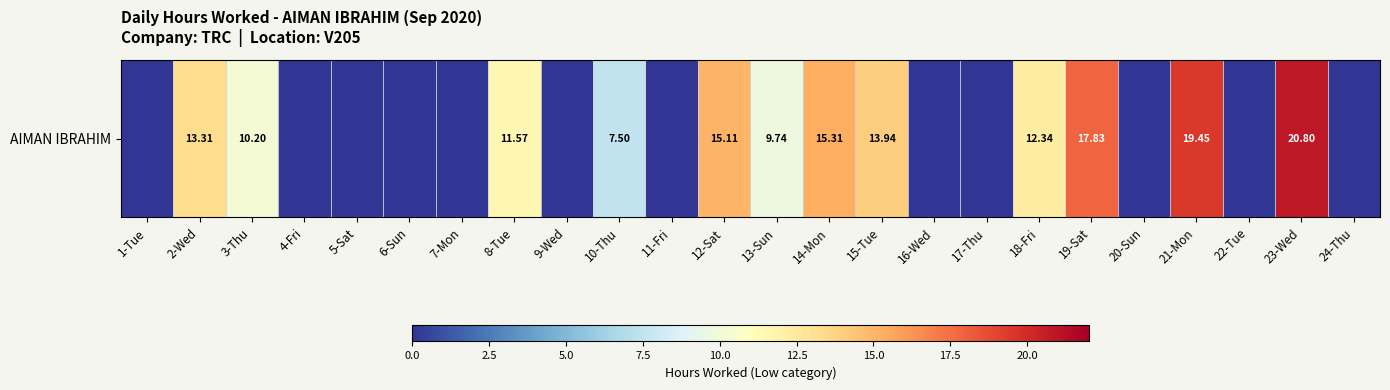

True or false: the data shows 10.2 at 3-Thu.

True